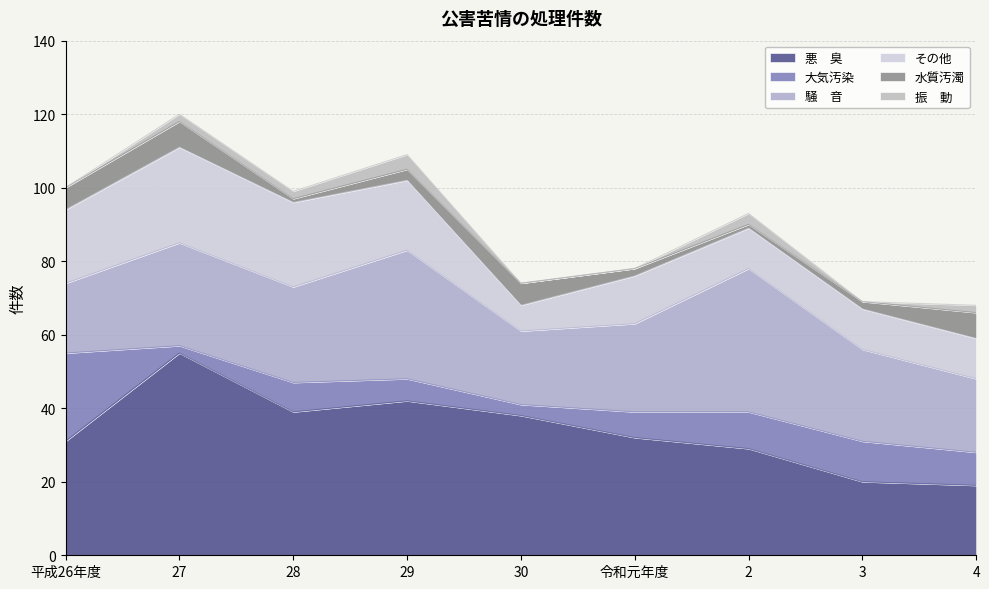

What is the average value of the 大気汚染 series?

9